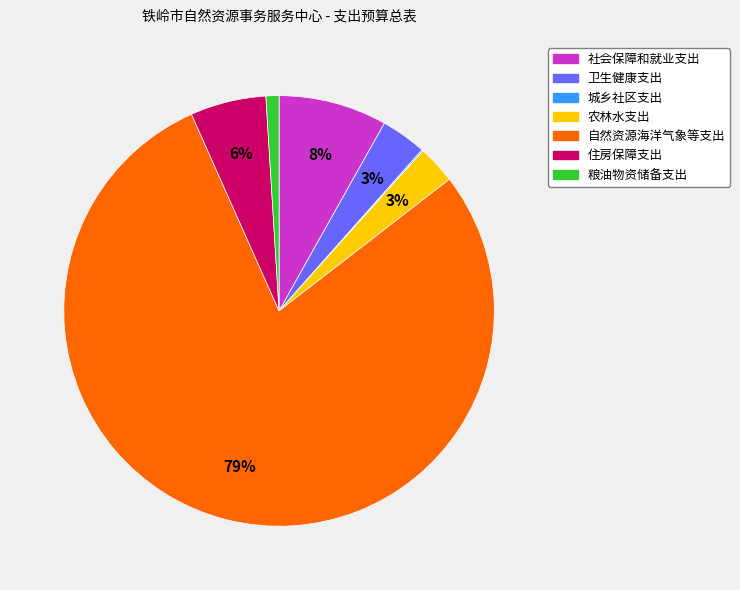

Does 自然资源海洋气象等支出 represent more than half of the total?

Yes